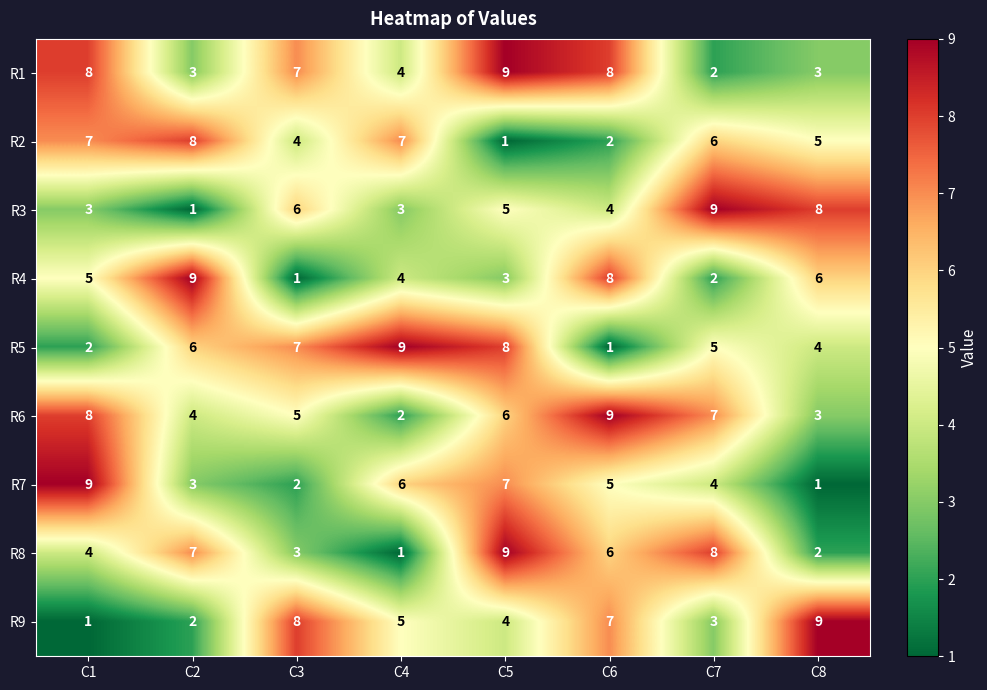

What is the difference between the maximum and minimum values in the R8 series?

8